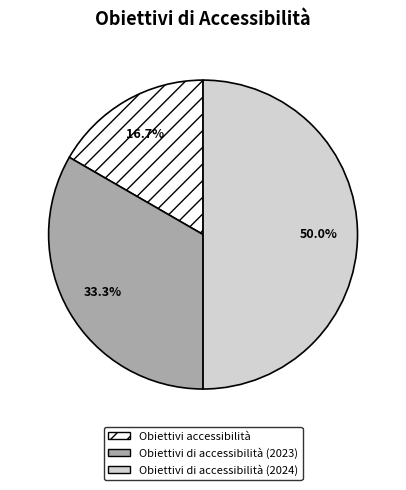

Which slice is the largest?

Obiettivi di accessibilità (2024)